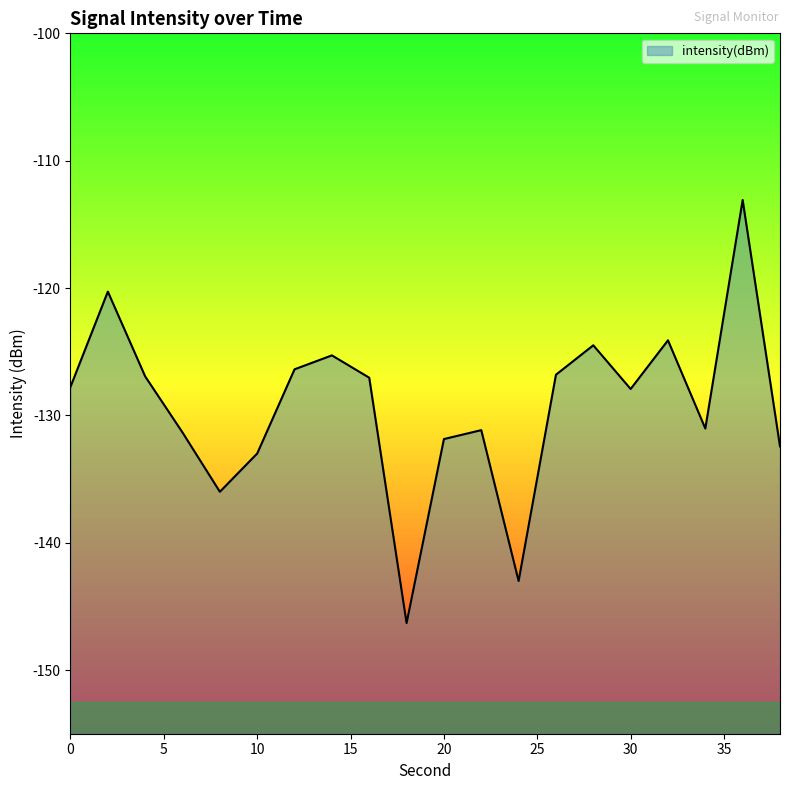

What is the sum of the values at 6 and 36?

-244.4